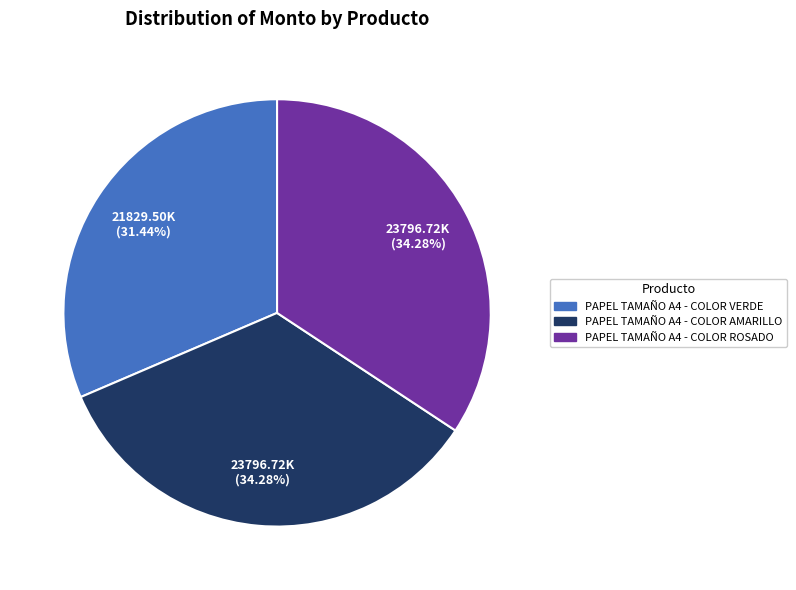

Is the sum of PAPEL TAMAÑO A4 - COLOR VERDE and PAPEL TAMAÑO A4 - COLOR ROSADO greater than half?

Yes